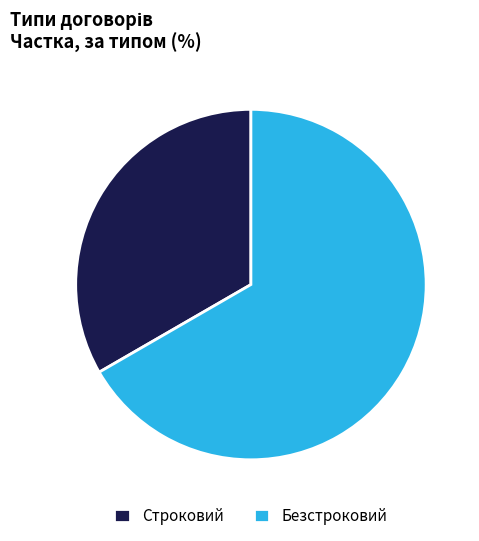

The Безстроковий slice represents 56% of the pie. True or false?

False